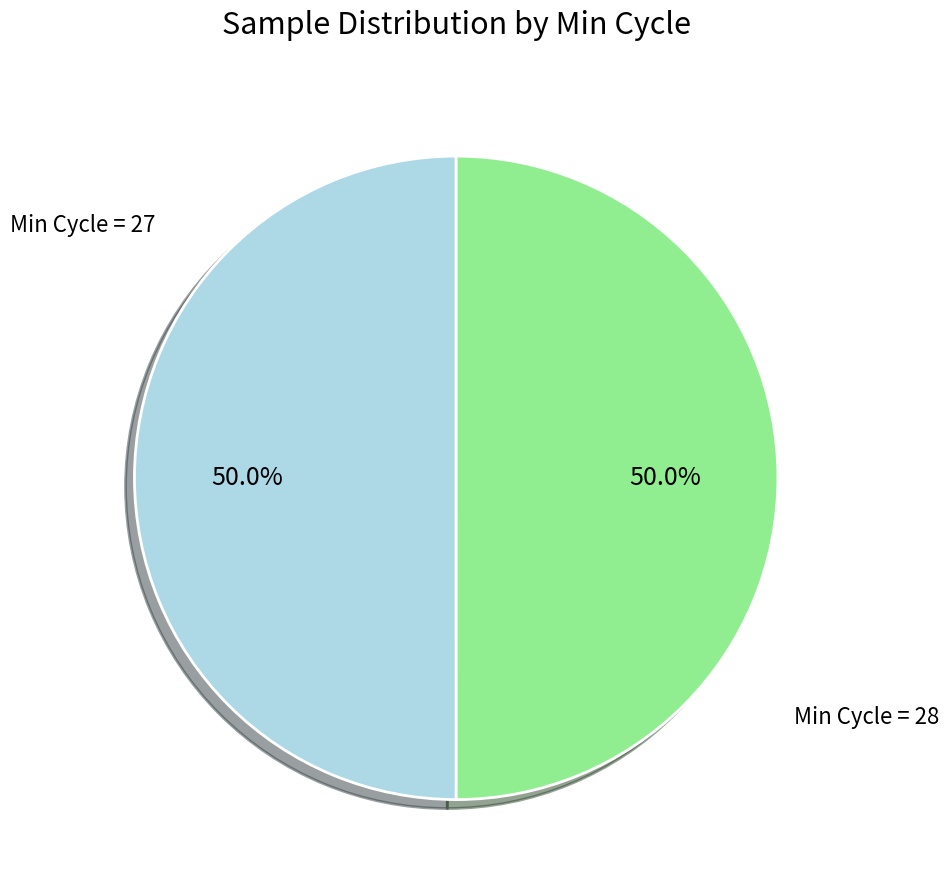

What is the total percentage of Min Cycle = 27 and Min Cycle = 28?

100.0%